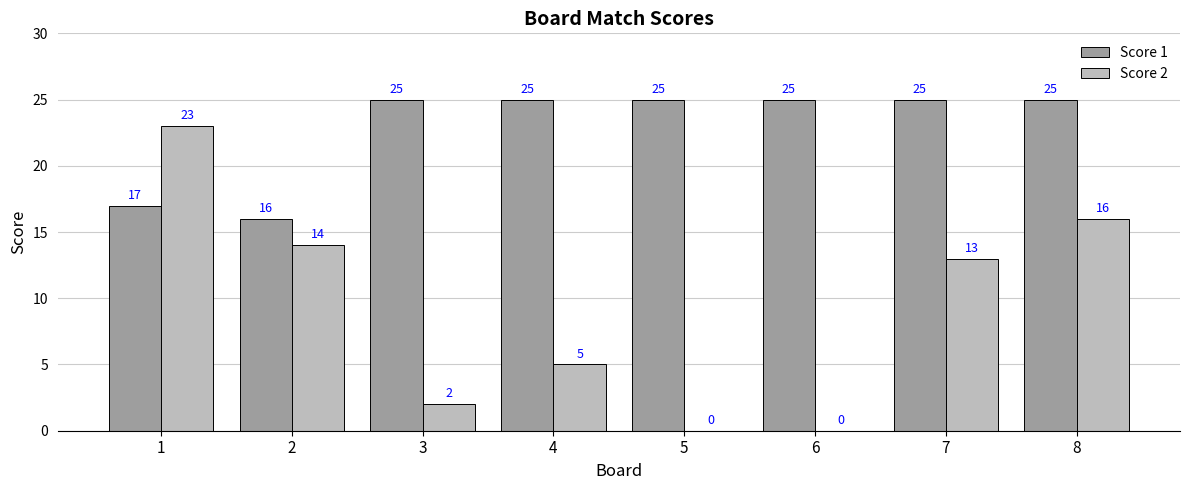

Reading right to left, extract all data points from this chart.

Score 1: 8=25	7=25	6=25	5=25	4=25	3=25	2=16	1=17
Score 2: 8=16	7=13	6=0	5=0	4=5	3=2	2=14	1=23